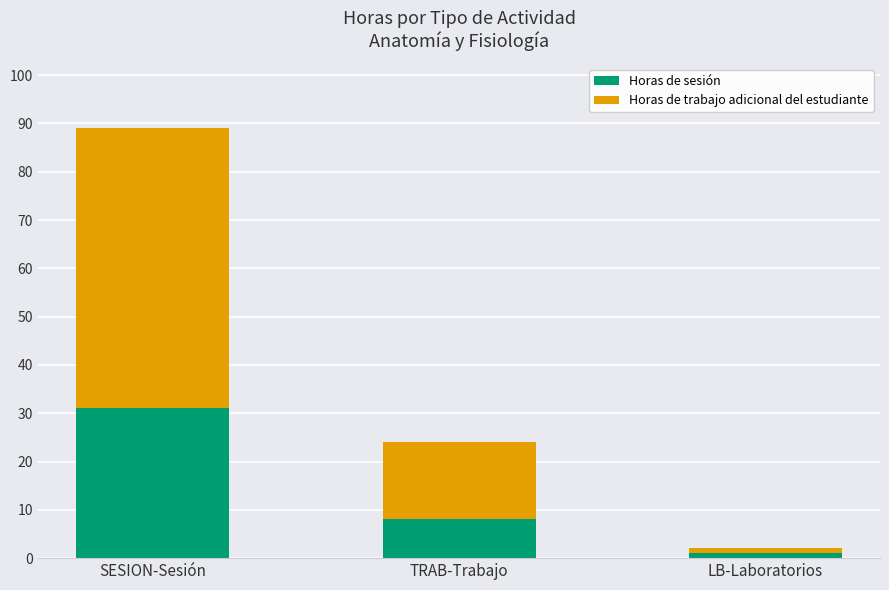

What value does the Horas de sesión series have at LB-Laboratorios?

1